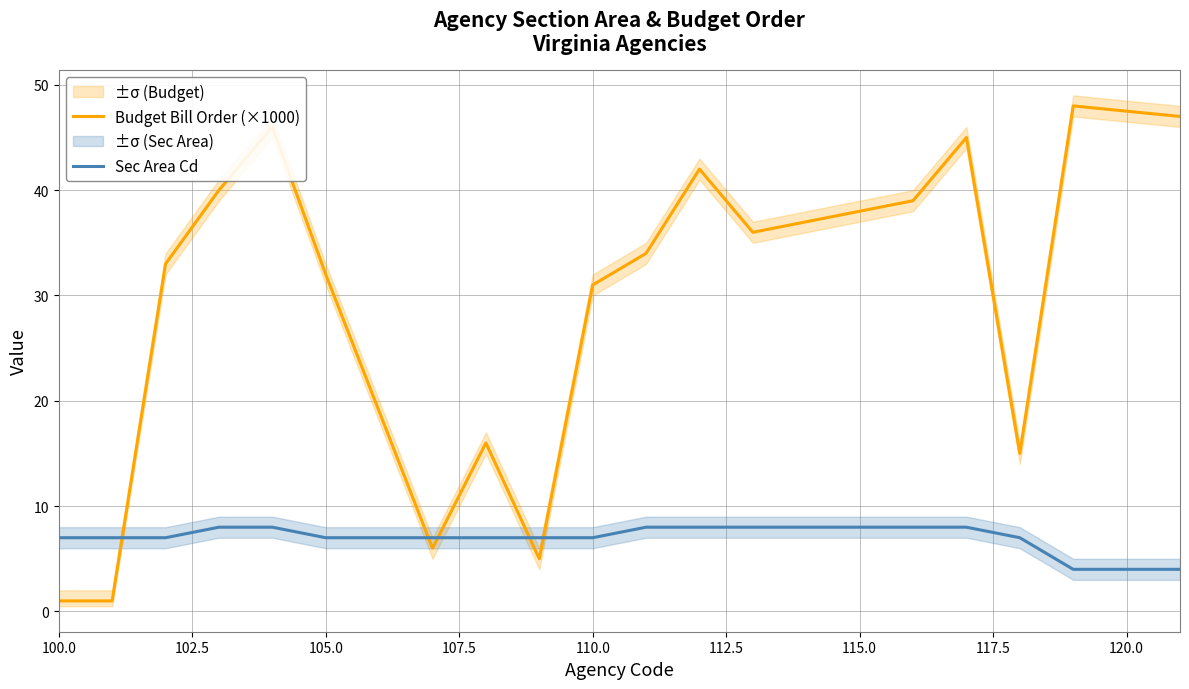

After their last crossing, which series has the higher values: Sec Area Cd or Budget Bill Order (×1000)?

Budget Bill Order (×1000)